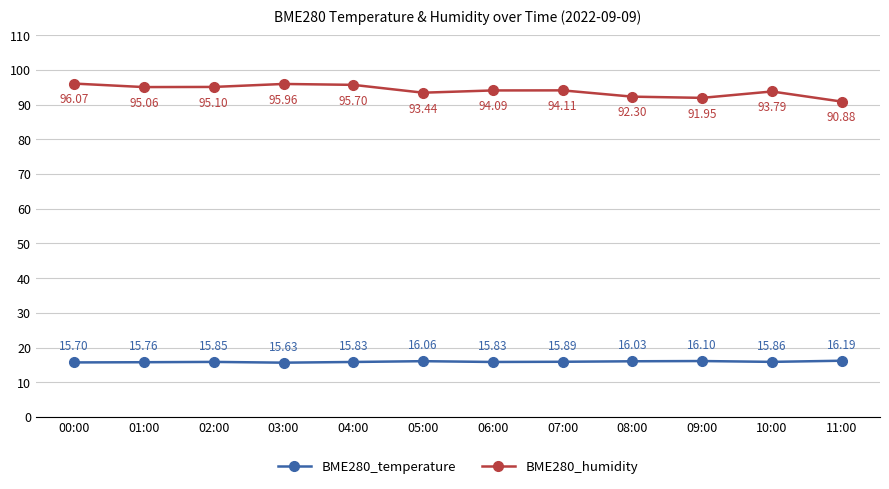

True or false: BME280_humidity and BME280_temperature cross at least once.

False